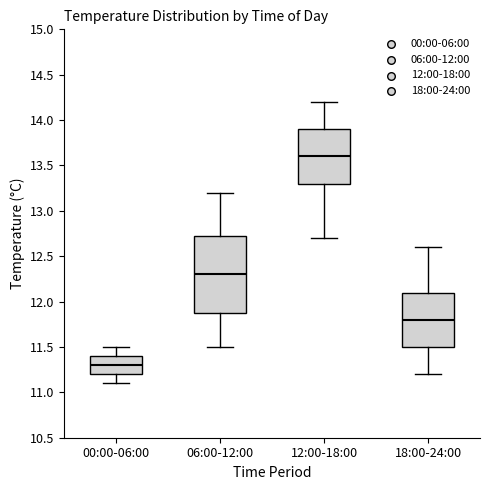

Comparing the boxes themselves (not the whiskers), which one is the tallest?

06:00-12:00